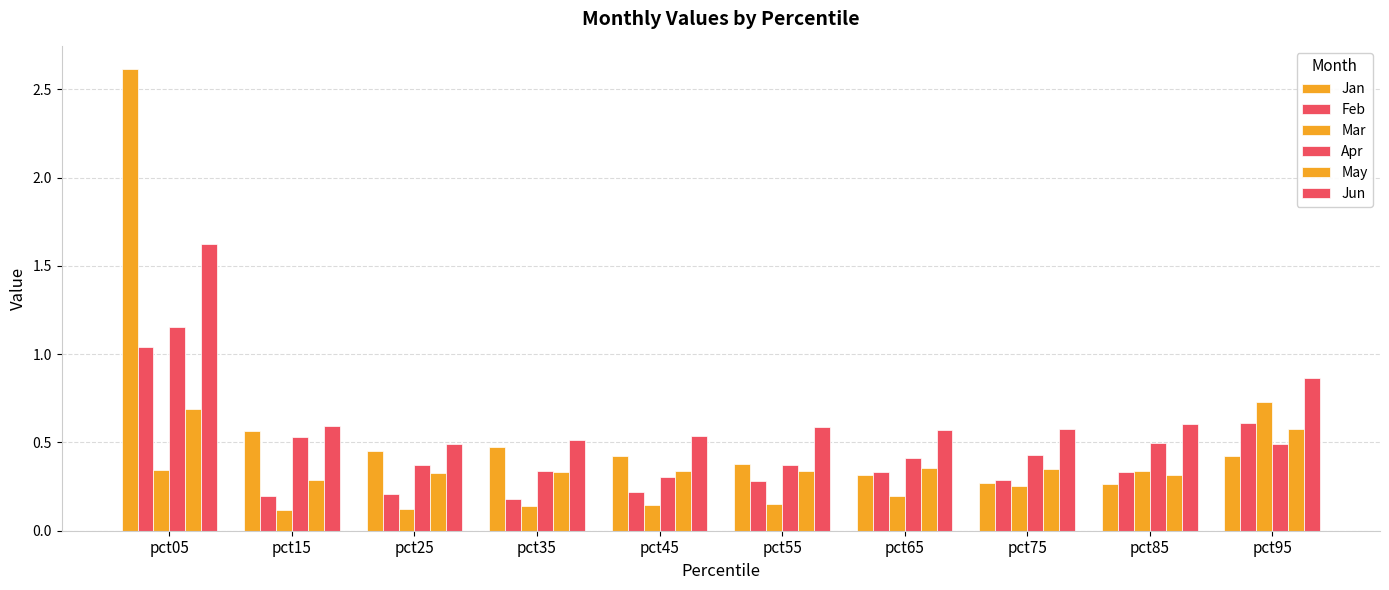

How many distinct data groups are displayed?

6